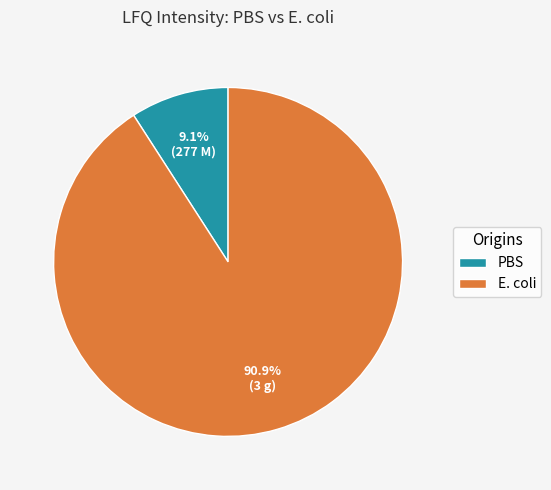

Combined, do PBS and E. coli account for over 50%?

Yes